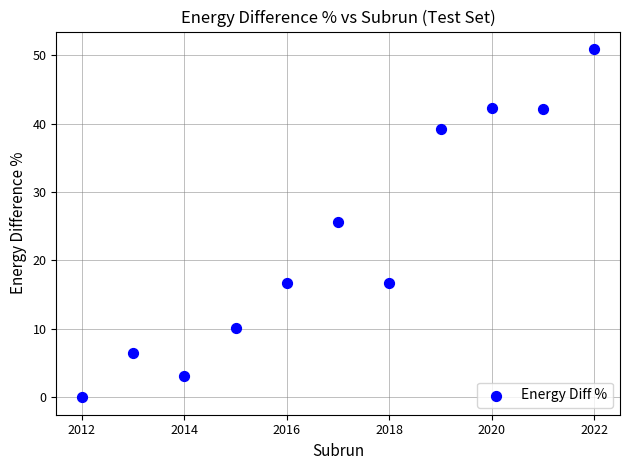

What is the average X value?

2017.0